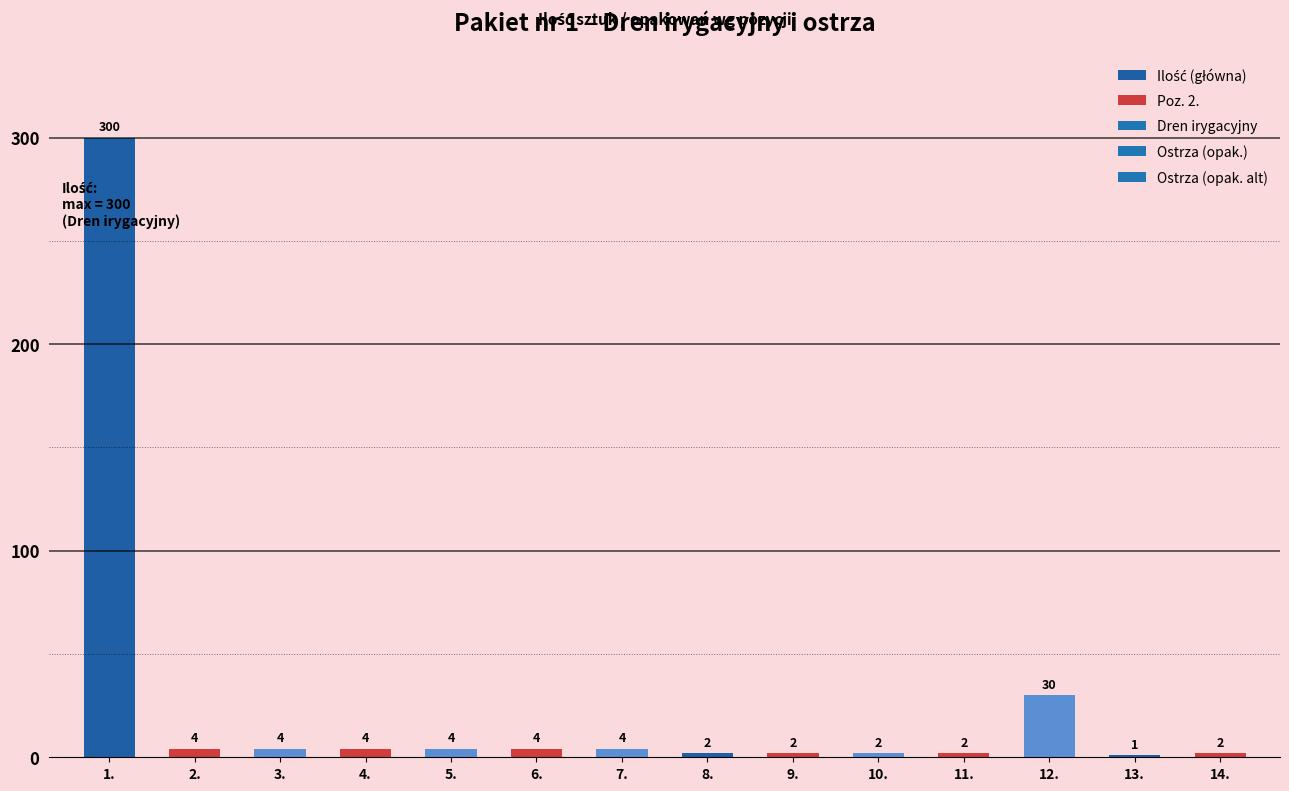

What is the difference between the maximum and second lowest values in the Ilość series?

298